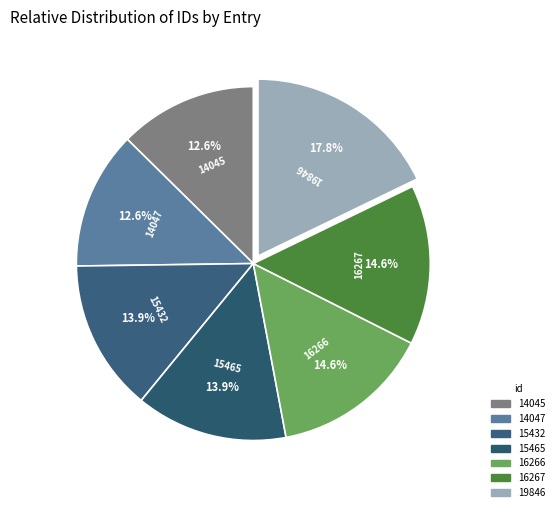

To the nearest percent, what portion does 15465 represent?

14%